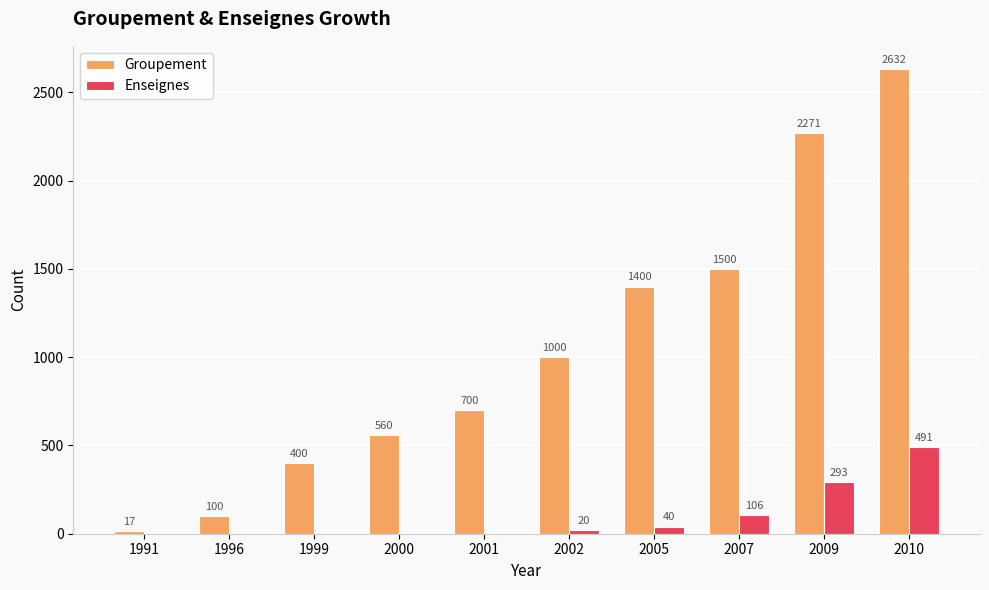

Which category has the highest value in the Groupement series?

2010